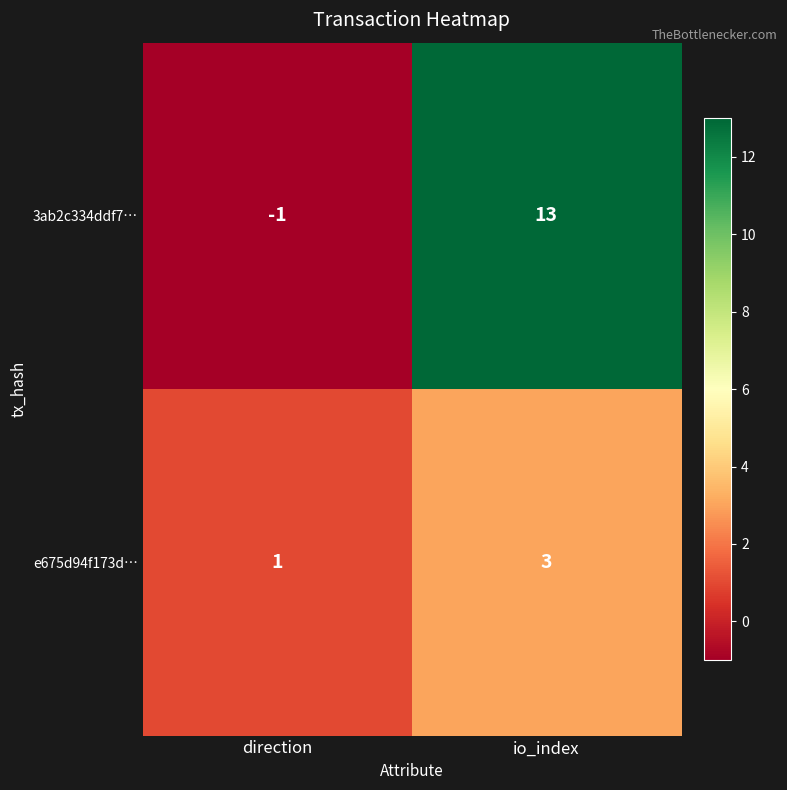

At which label is 3ab2c334ddf7… closest to 6?

direction